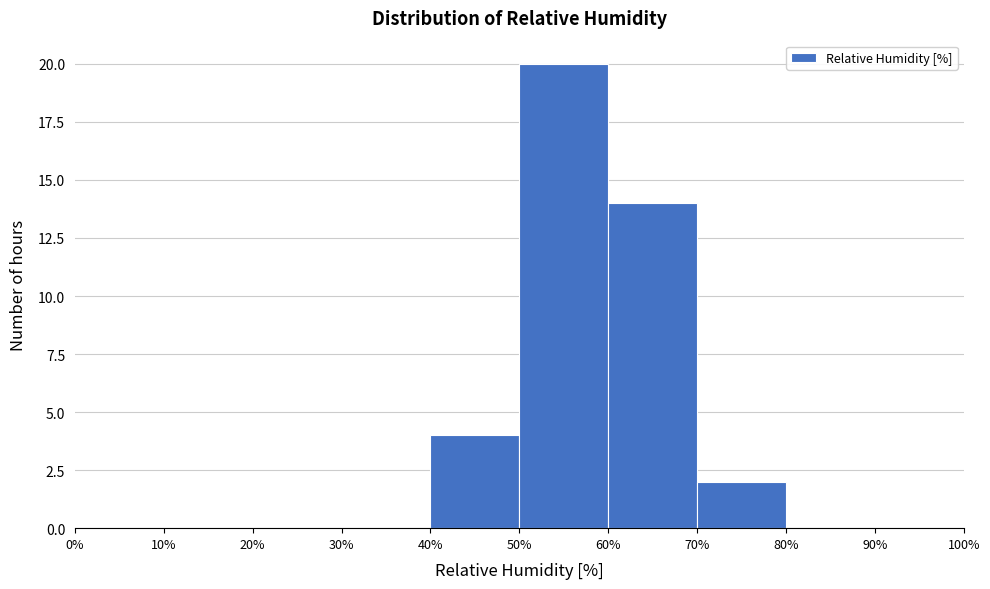

Reading left to right, transcribe this chart: for each bar, give the range it covers on the x-axis and its height. The values are not printed on the chart, so give them approximately, as read against the axis.

0% to 10%: 0
10% to 20%: 0
20% to 30%: 0
30% to 40%: 0
40% to 50%: 4
50% to 60%: 20
60% to 70%: 14
70% to 80%: 2
80% to 90%: 0
90% to 100%: 0